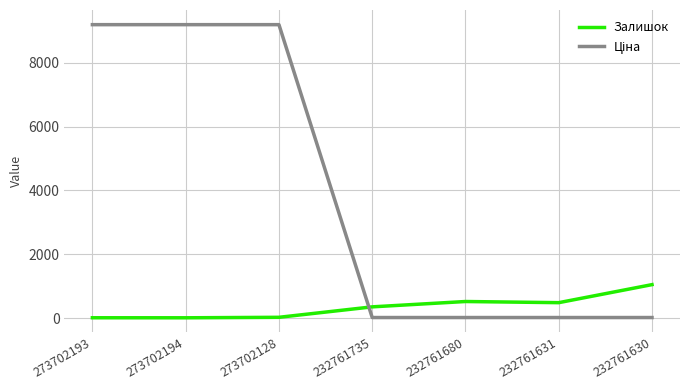

What is the difference between the maximum and second lowest values in the Залишок series?

1036.0